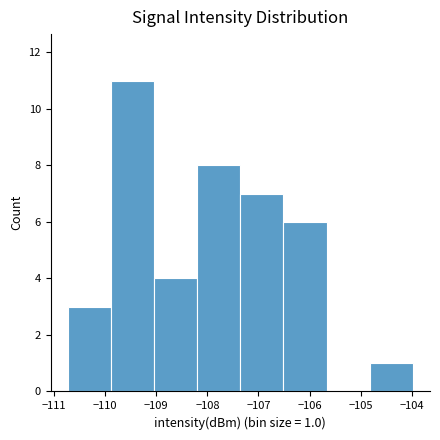

Which range on the x-axis has the tallest bar?

-109.9 to -109.0